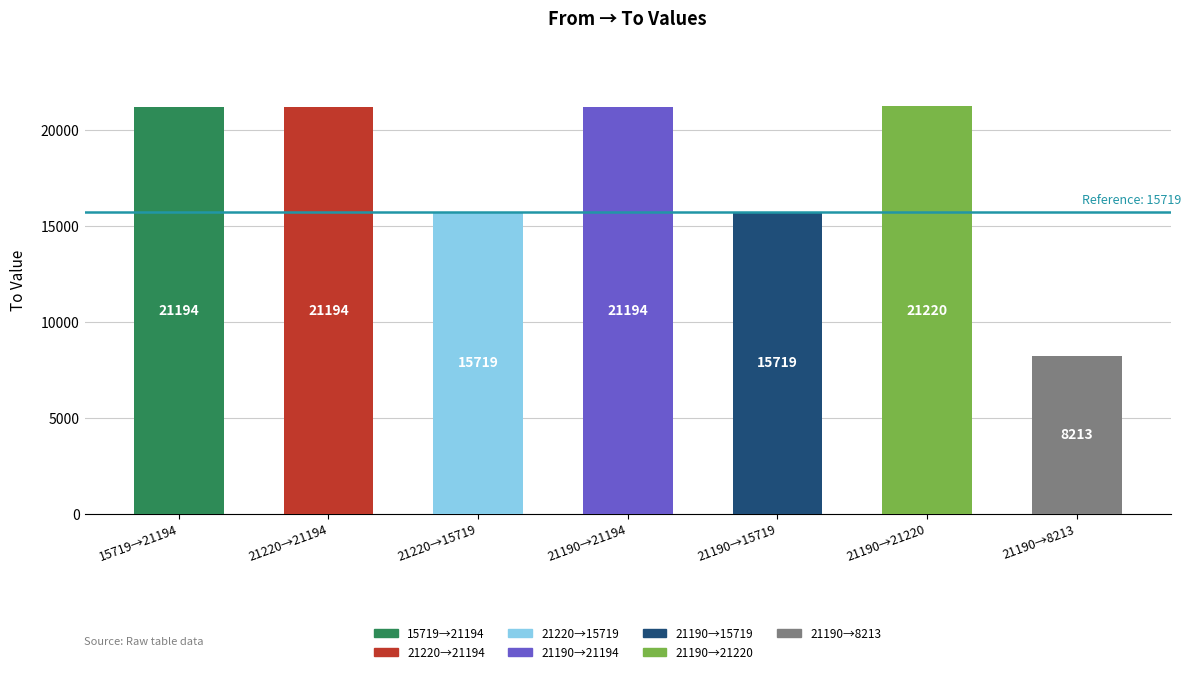

What is the difference between the values at 21190→8213 and 21220→15719?

7506